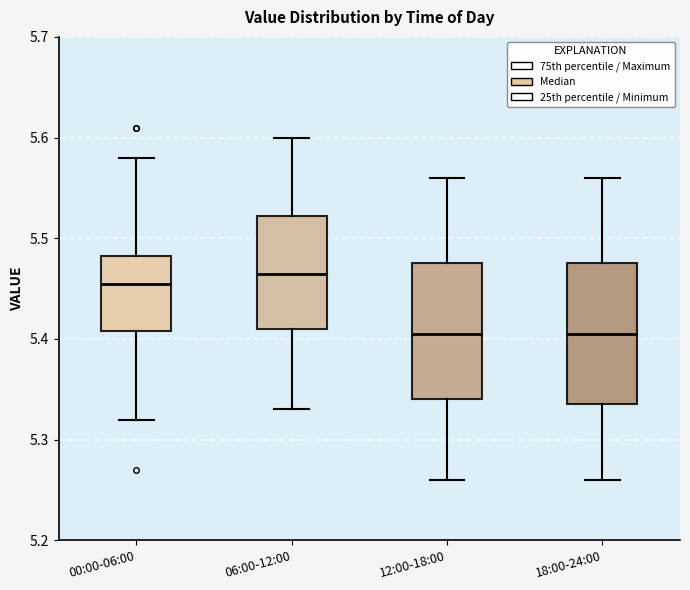

Reading left to right, transcribe this box plot: for each box, give where its median line is, the range the box spans, and where its two whiskers end, as read against the y-axis. The values are not printed on the chart, so give them approximately, as read against the axis.

00:00-06:00: median 5.46, box 5.41 to 5.48, whiskers 5.32 to 5.58
06:00-12:00: median 5.47, box 5.41 to 5.52, whiskers 5.33 to 5.60
12:00-18:00: median 5.41, box 5.34 to 5.48, whiskers 5.26 to 5.56
18:00-24:00: median 5.41, box 5.34 to 5.48, whiskers 5.26 to 5.56